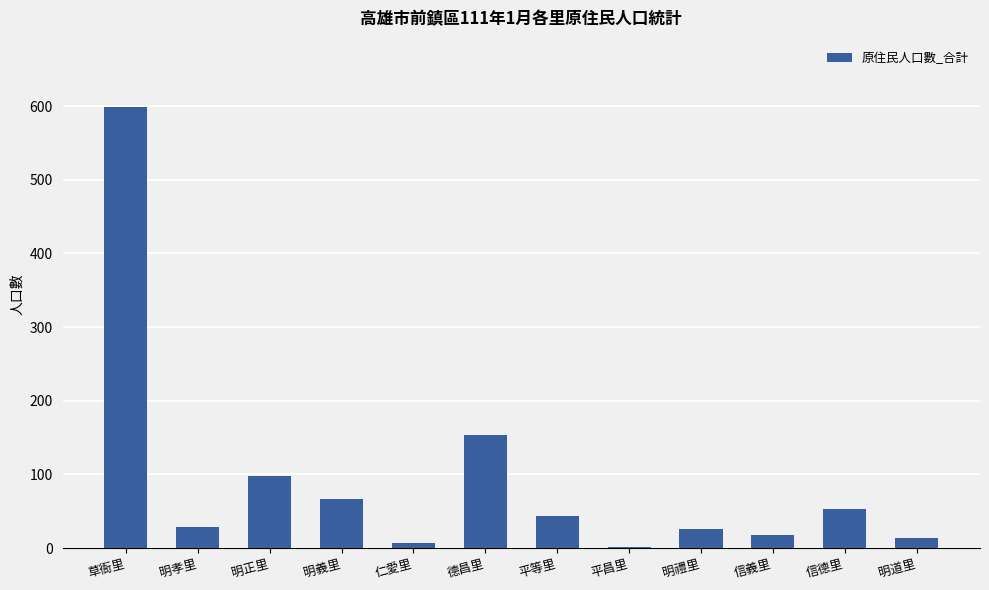

What is the greatest value displayed?

599